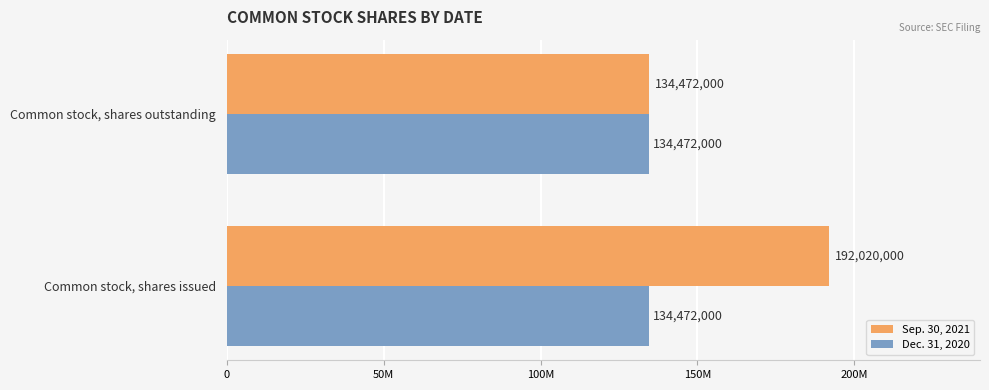

Which series has the largest total across all categories?

Sep. 30, 2021